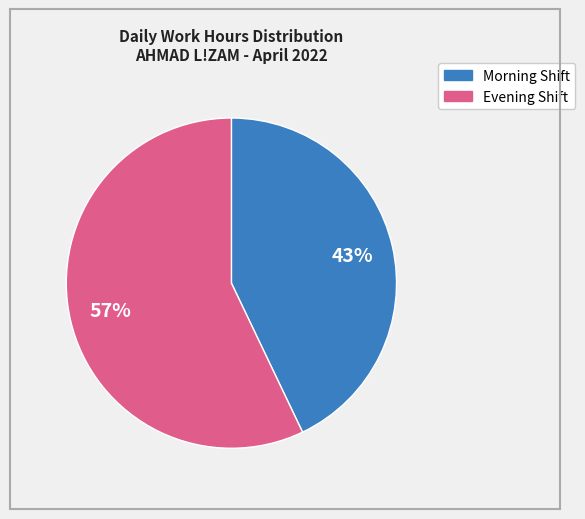

Does any single category account for the majority?

Yes